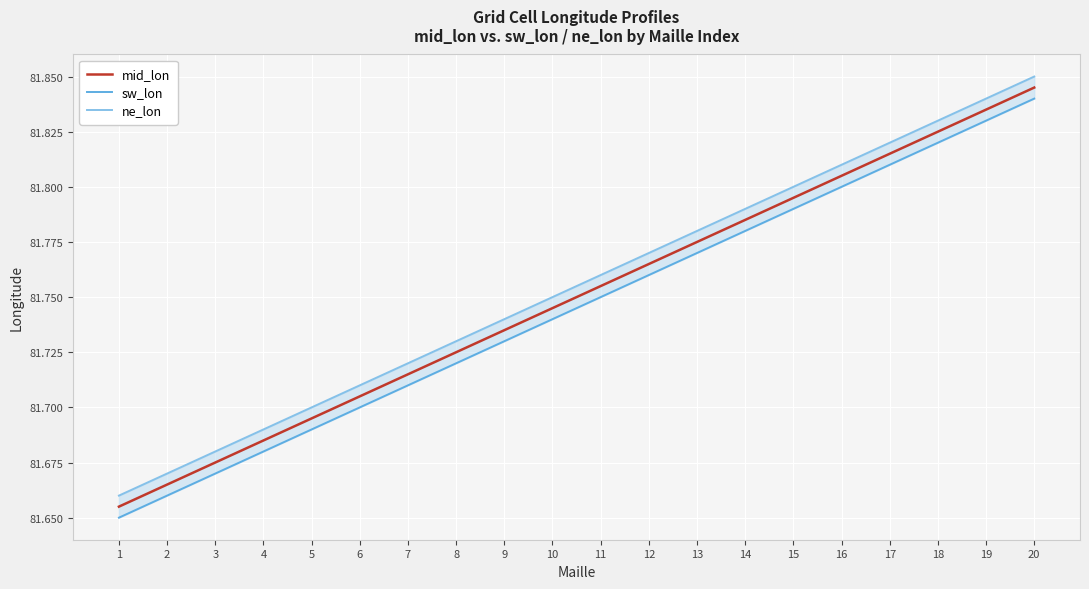

What is the lowest value of the mid_lon series?

81.7